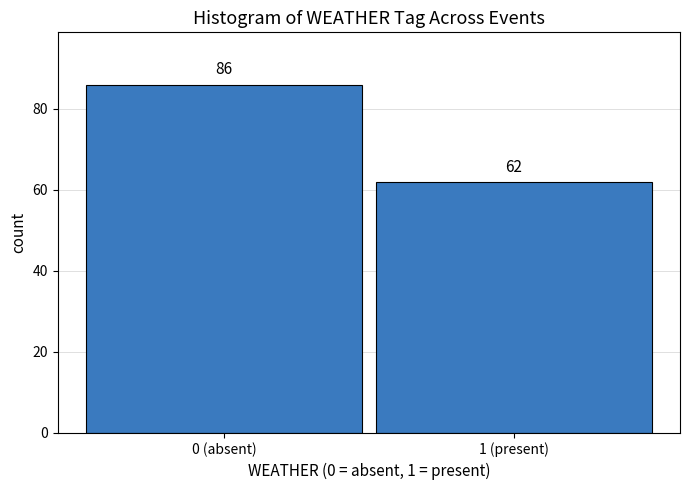

Reading left to right, transcribe all the data shown in this chart.

0 (absent)=86	1 (present)=62